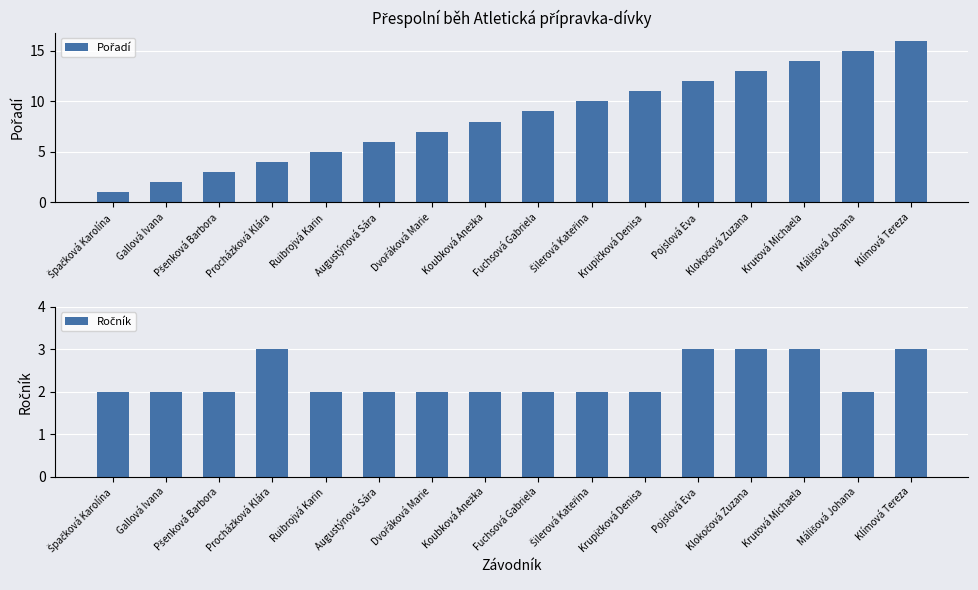

Where is Pořadí nearest to the value 8?

Koubková Anežka